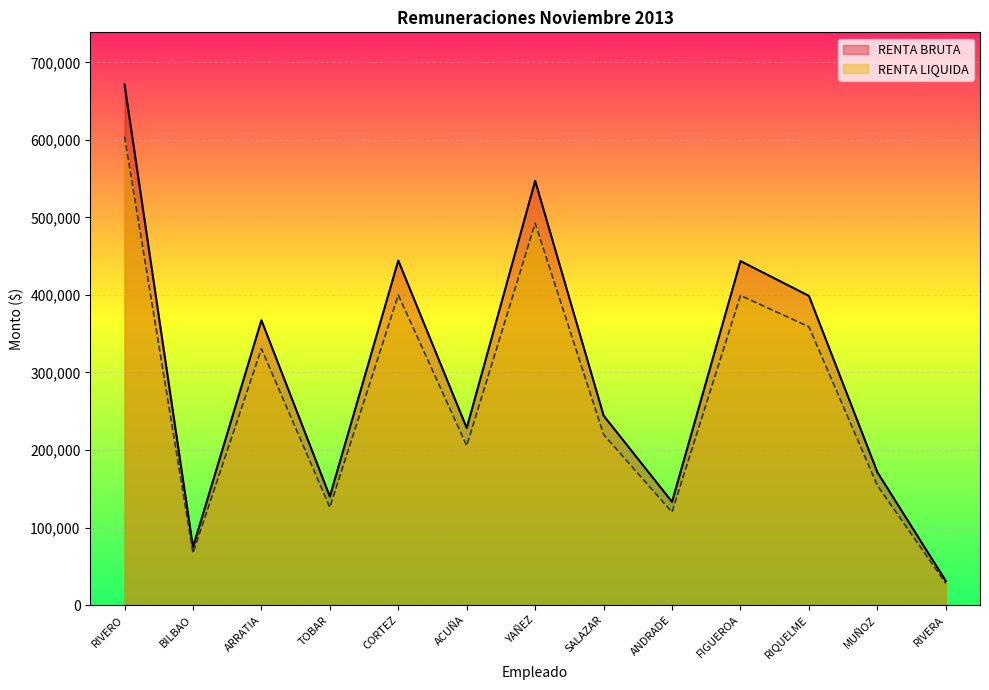

What is the difference between the second highest and minimum values in the RENTA BRUTA series?

516118